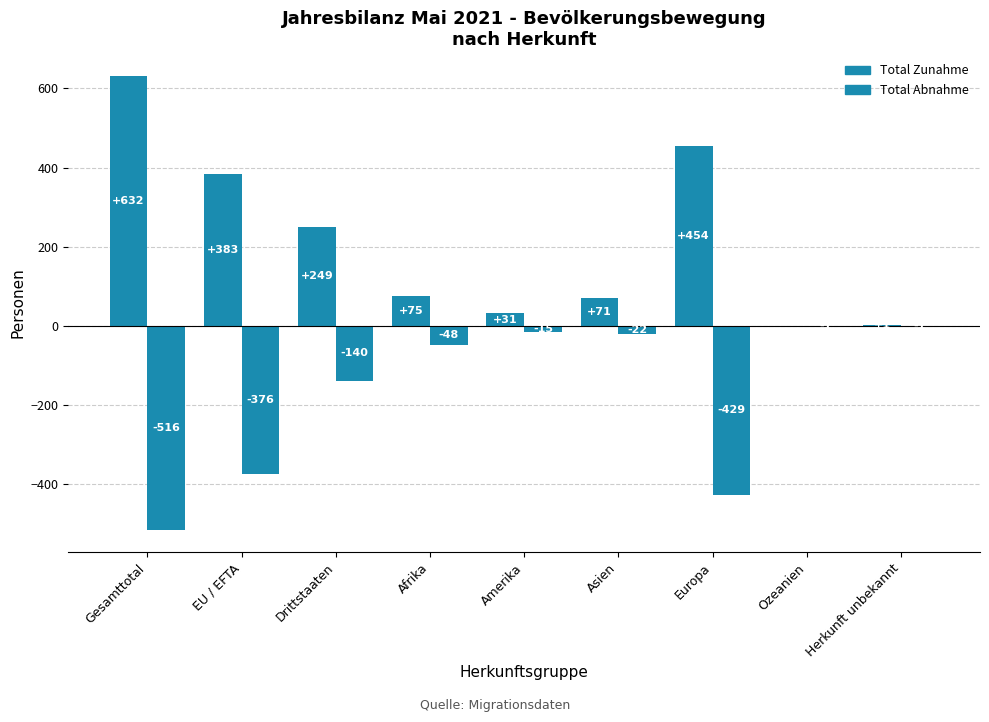

How many groups of bars are there?

9